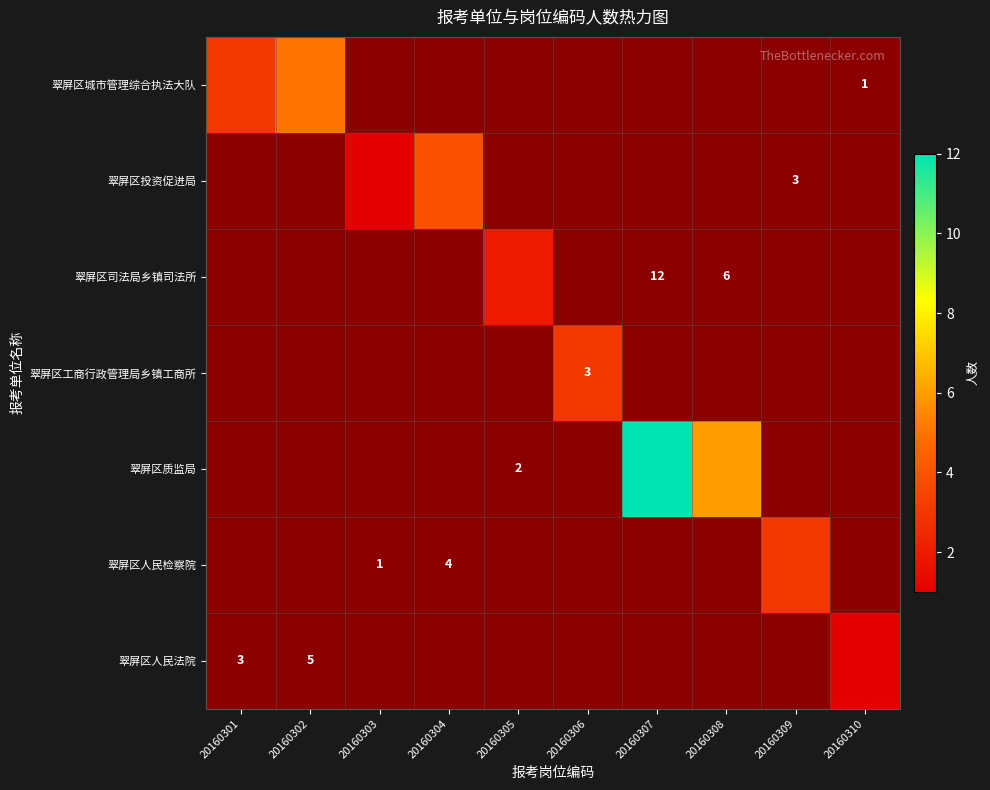

The value of 翠屏区质监局 at 20160302 is 0. True or false?

True